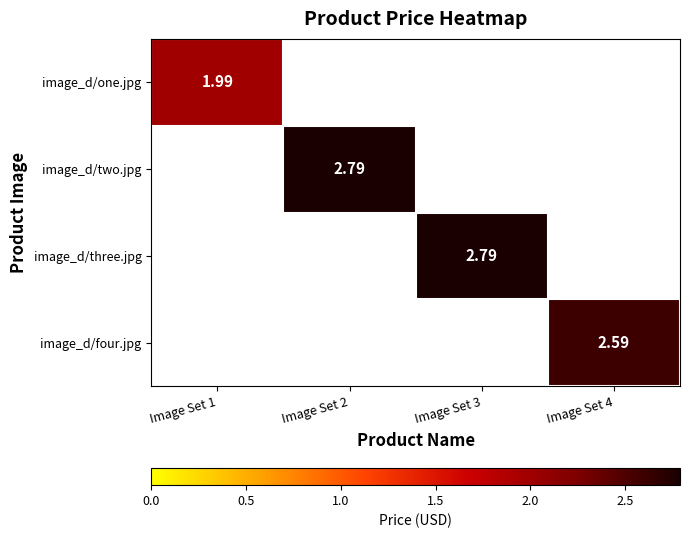

Between Image Set 1 and Image Set 3, which is larger?

Image Set 3